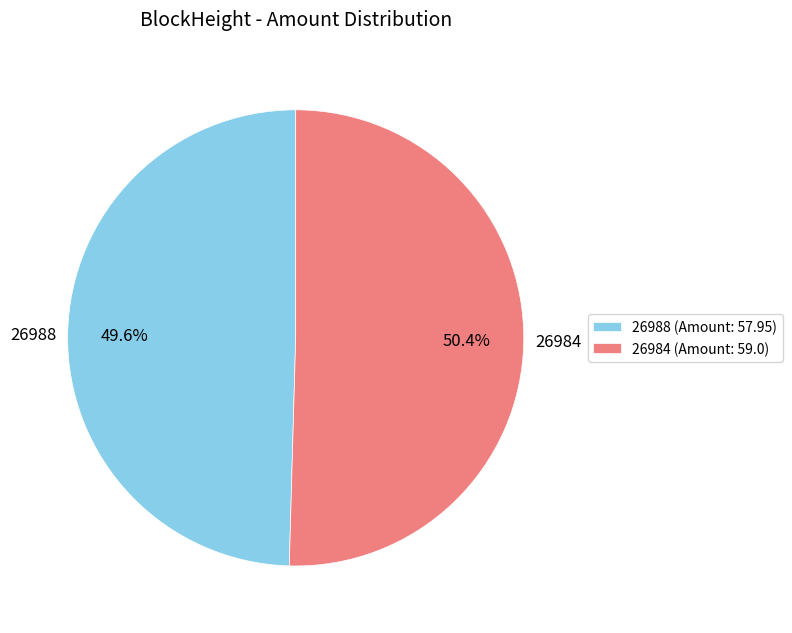

To the nearest percent, what percentage of the pie is 26984?

50%